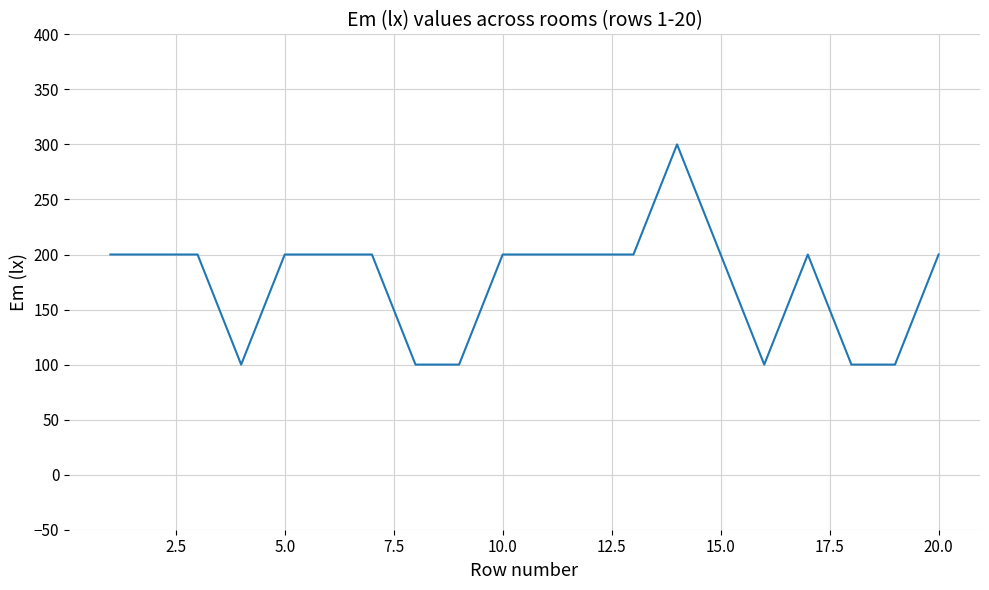

What is the difference between the maximum and minimum values?

200